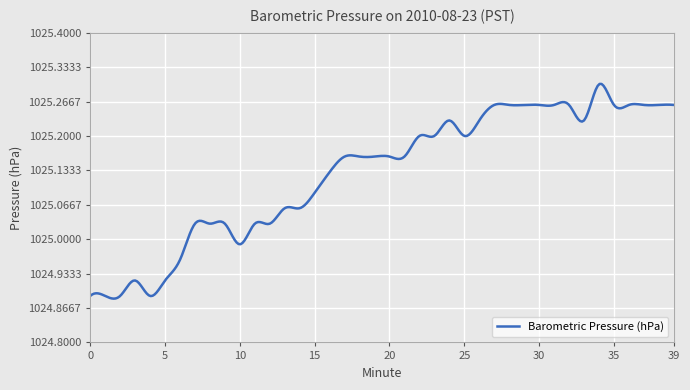

What is the difference between the maximum and minimum values?

0.4